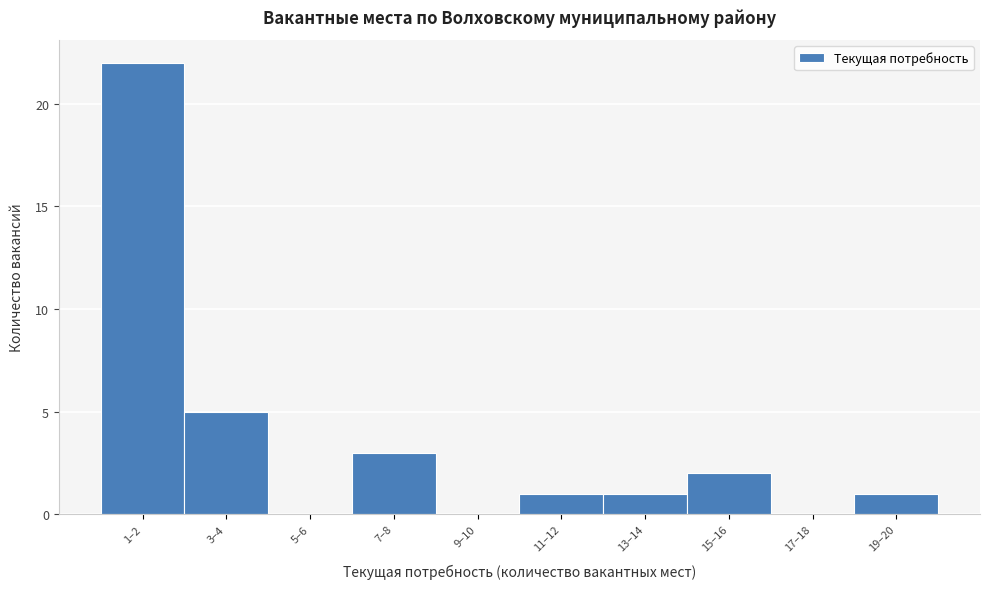

Reading right to left, extract all data points from this chart.

19–20=1	17–18=0	15–16=2	13–14=1	11–12=1	9–10=0	7–8=3	5–6=0	3–4=5	1–2=22